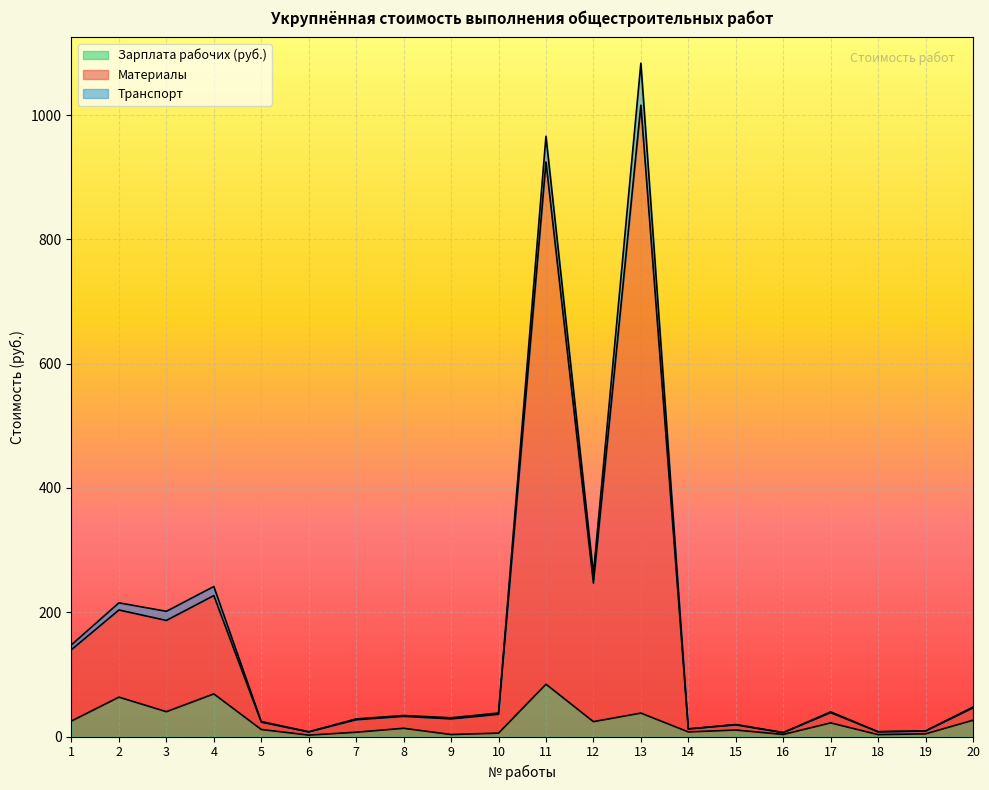

True or false: Зарплата рабочих (руб.) has more than 2 interior local peaks.

True